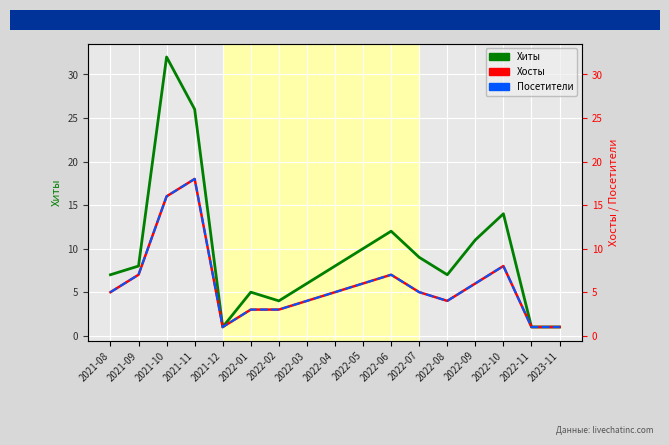

What is the difference between the Посетители values at 2022-06 and 2021-10?

9